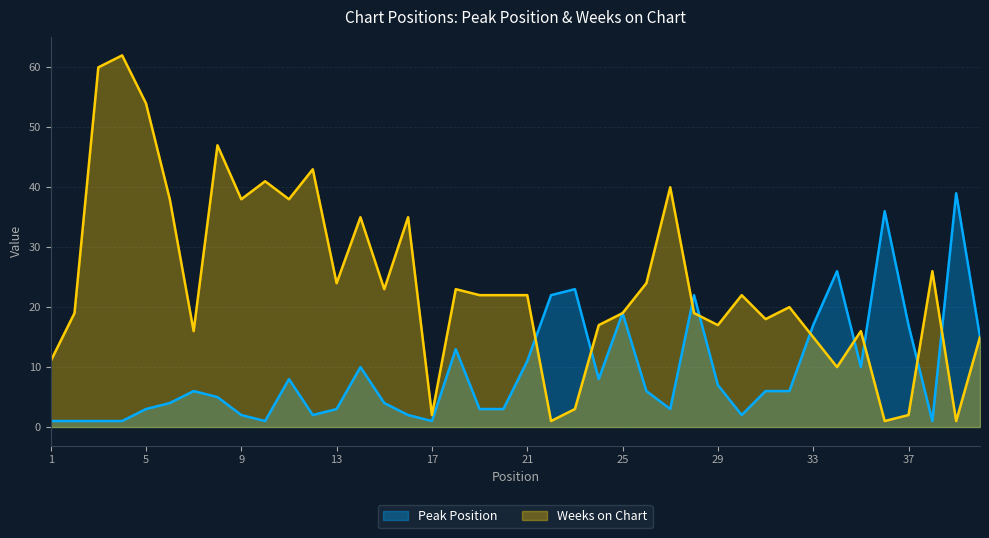

Reading left to right, extract all data points from this chart.

Peak Position: 1=1	2=1	3=1	4=1	5=3	6=4	7=6	8=5	9=2	10=1	11=8	12=2	13=3	14=10	15=4	16=2	17=1	18=13	19=3	20=3	21=11	22=22	23=23	24=8	25=19	26=6	27=3	28=22	29=7	30=2	31=6	32=6	33=17	34=26	35=10	36=36	37=17	38=1	39=39	40=15
Weeks on Chart: 1=11	2=19	3=60	4=62	5=54	6=38	7=16	8=47	9=38	10=41	11=38	12=43	13=24	14=35	15=23	16=35	17=2	18=23	19=22	20=22	21=22	22=1	23=3	24=17	25=19	26=24	27=40	28=19	29=17	30=22	31=18	32=20	33=15	34=10	35=16	36=1	37=2	38=26	39=1	40=15